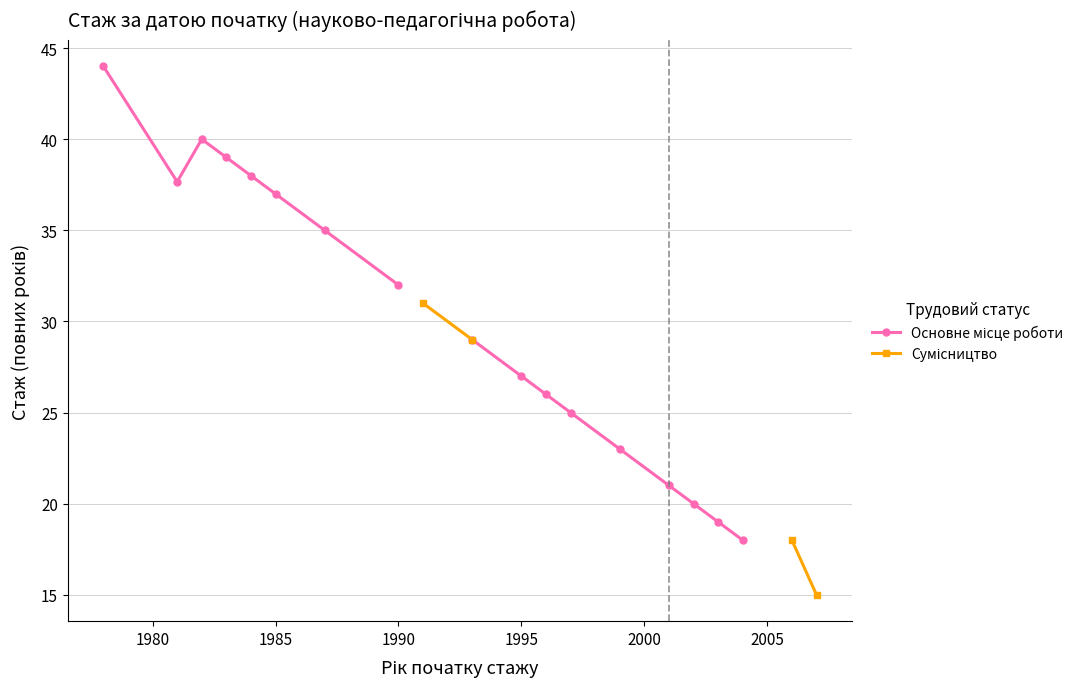

How many positive values does the Сумісництво series have?

4